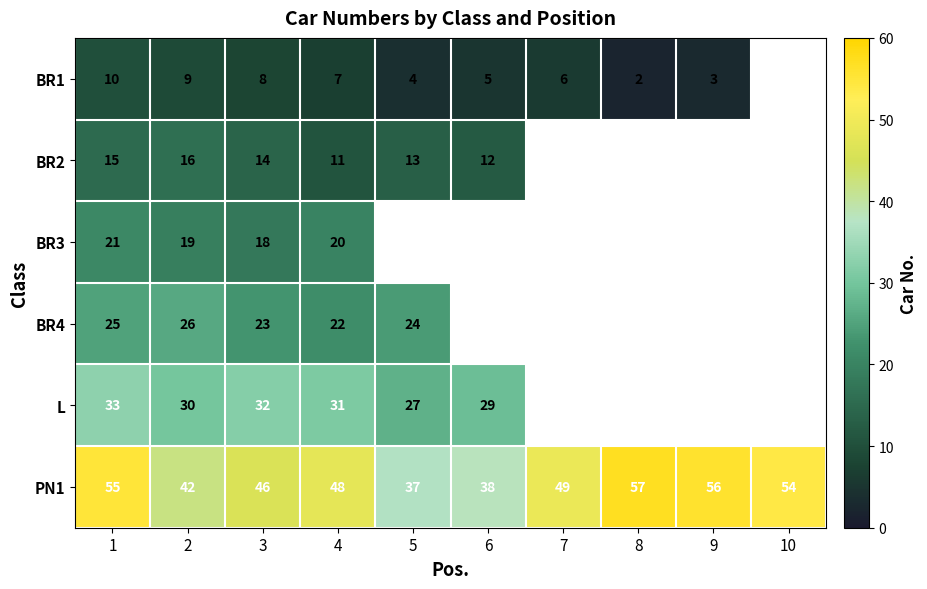

Is the value of BR2 at 3 greater than the value of L at 5?

No